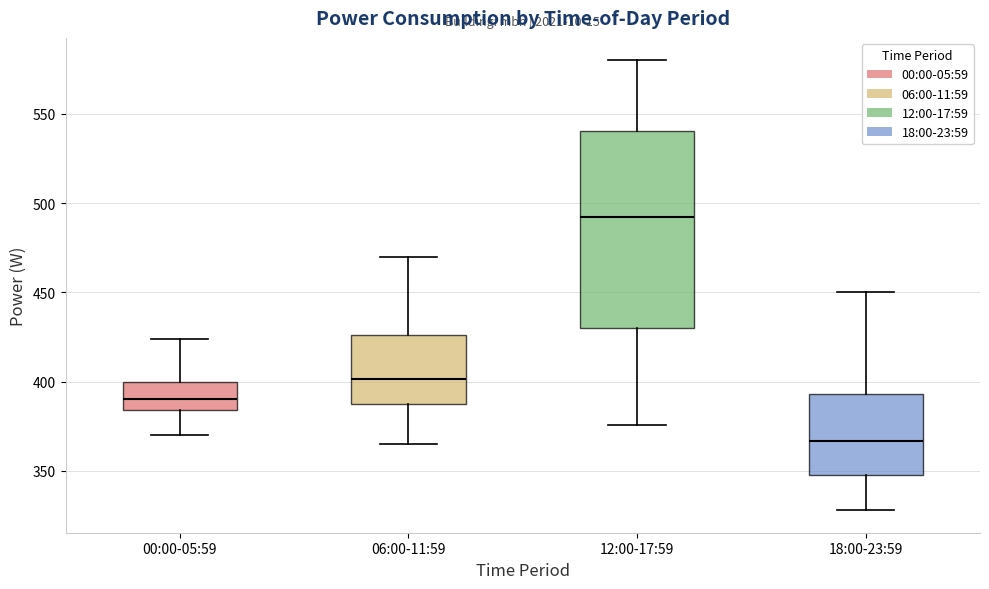

Reading left to right, read every box against the y-axis: the position of its median line, the range the box covers, and the ends of its whiskers. The values are not printed on the chart, so give them approximately, as read against the axis.

00:00-05:59: median 390, box 385 to 400, whiskers 370 to 425
06:00-11:59: median 400, box 385 to 425, whiskers 365 to 470
12:00-17:59: median 495, box 430 to 540, whiskers 375 to 580
18:00-23:59: median 365, box 350 to 395, whiskers 330 to 450